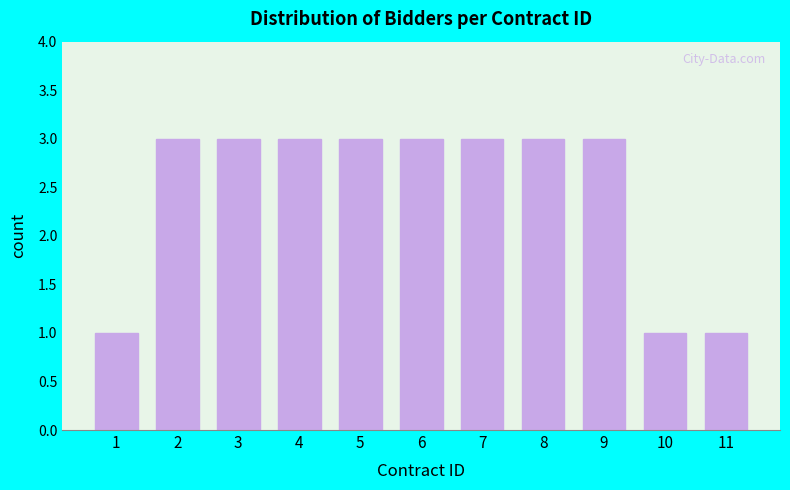

Reading left to right, list all the values displayed in this chart.

1	3	3	3	3	3	3	3	3	1	1